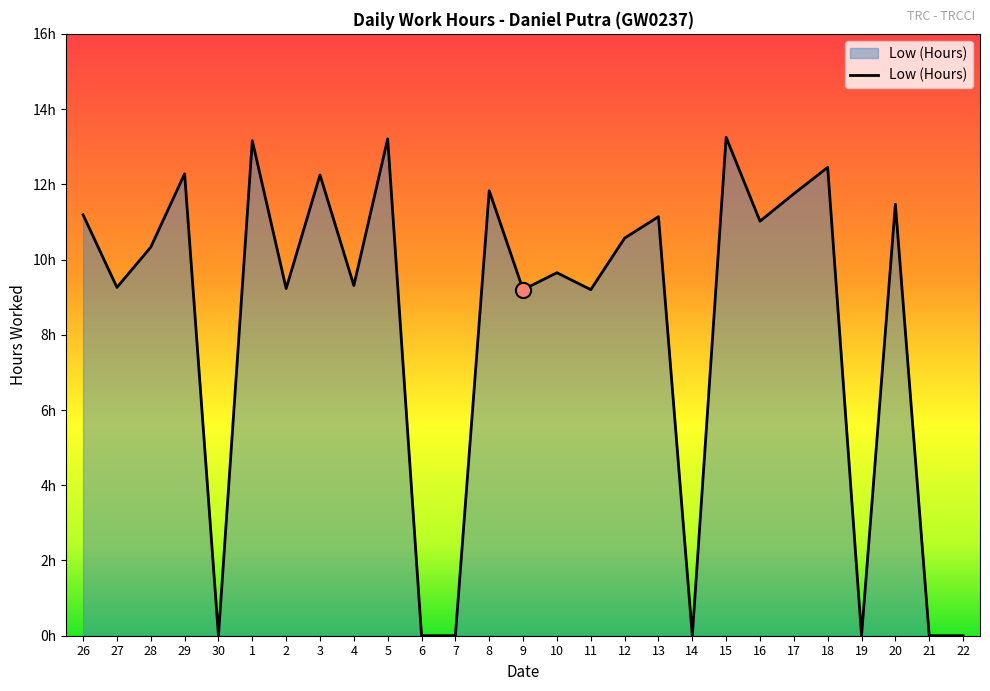

What is the ratio of the value at 12 to the value at 15?

0.8